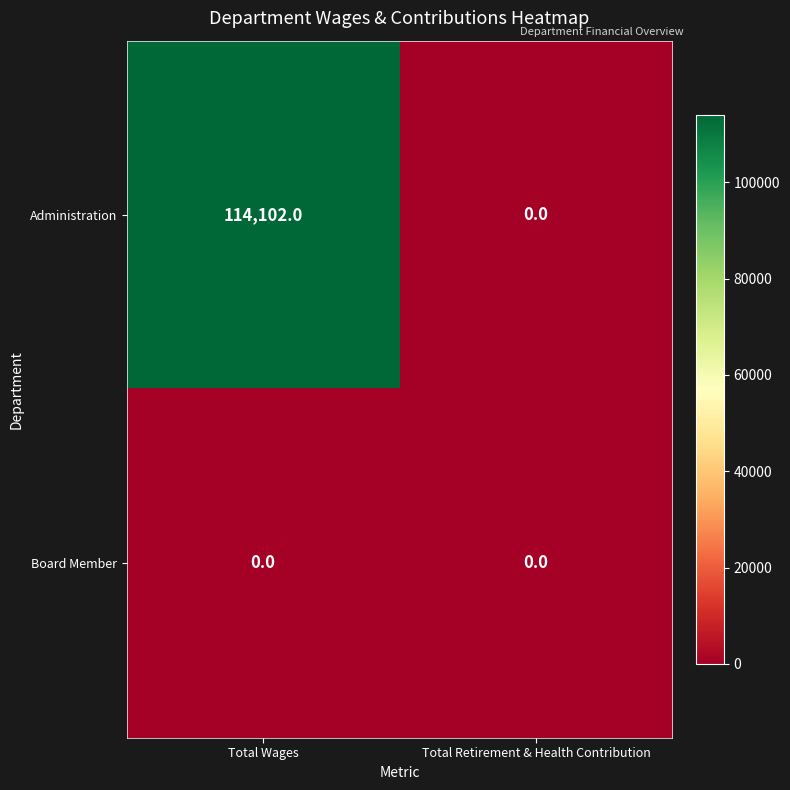

True or false: Administration has a value of 114102 at Total Wages.

True